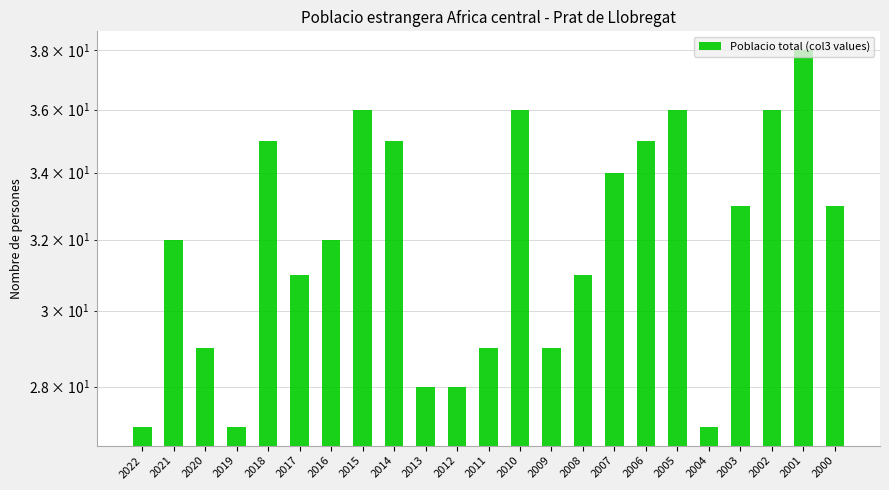

The value at 2015 is 15. True or false?

False